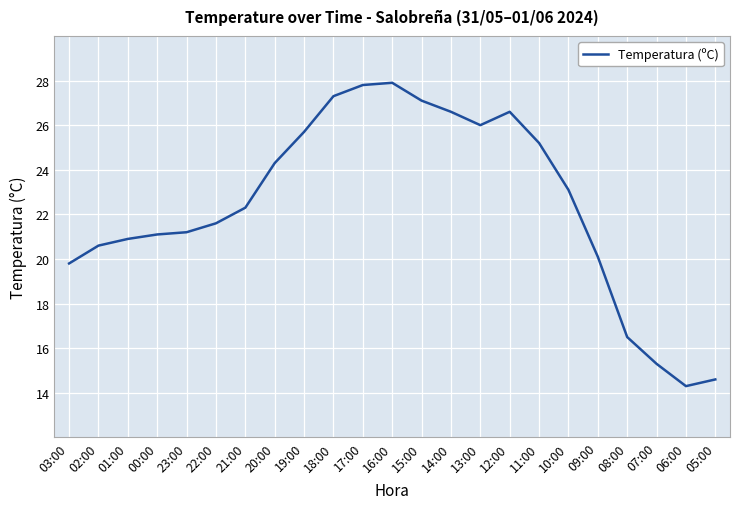

Reading right to left, extract all data points from this chart.

14.6	14.3	15.3	16.5	20.1	23.1	25.2	26.6	26.0	26.6	27.1	27.9	27.8	27.3	25.7	24.3	22.3	21.6	21.2	21.1	20.9	20.6	19.8